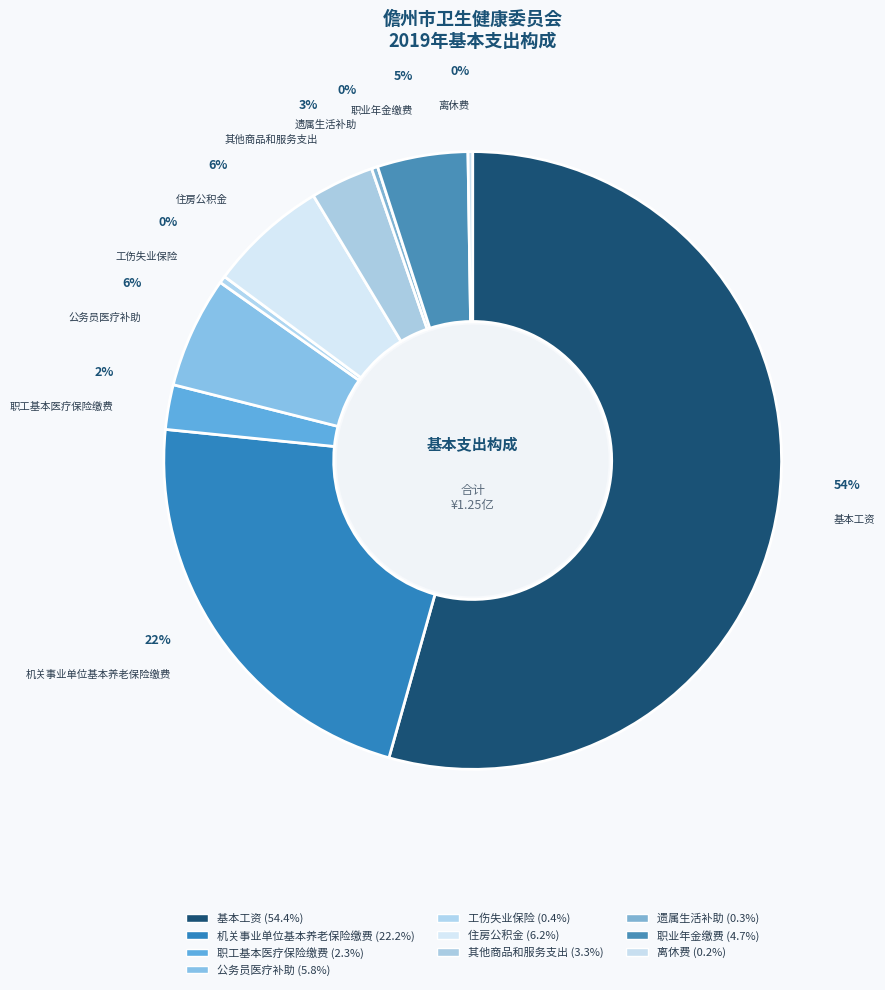

Which category accounts for the majority?

基本工资